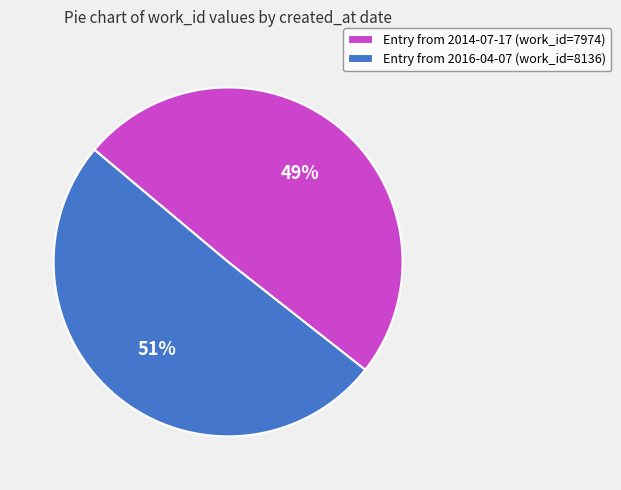

Is there a majority slice in this chart?

Yes